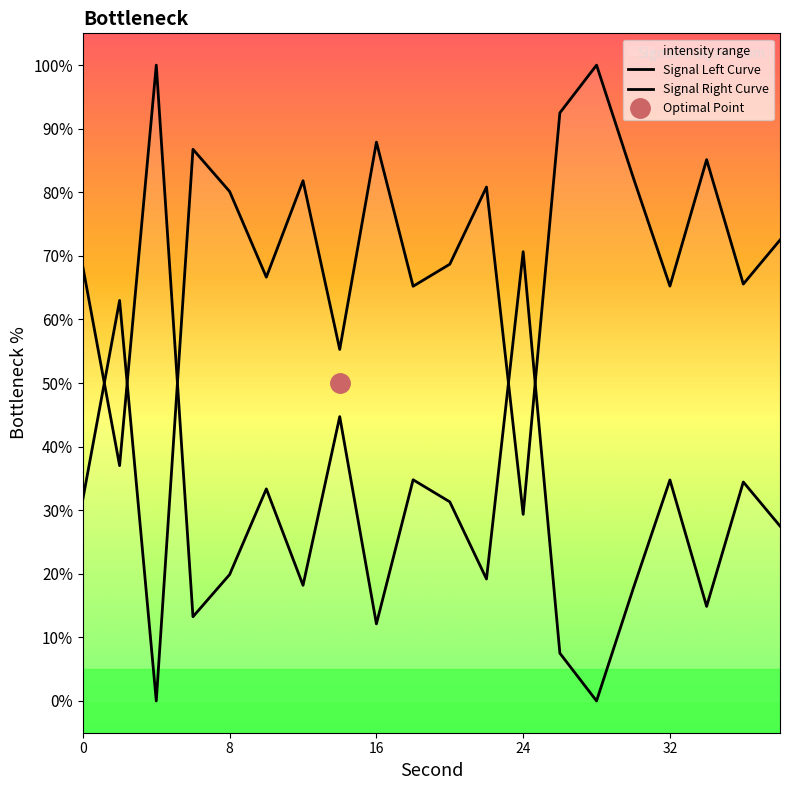

What is the change in value from 2 to 20?

+5.7